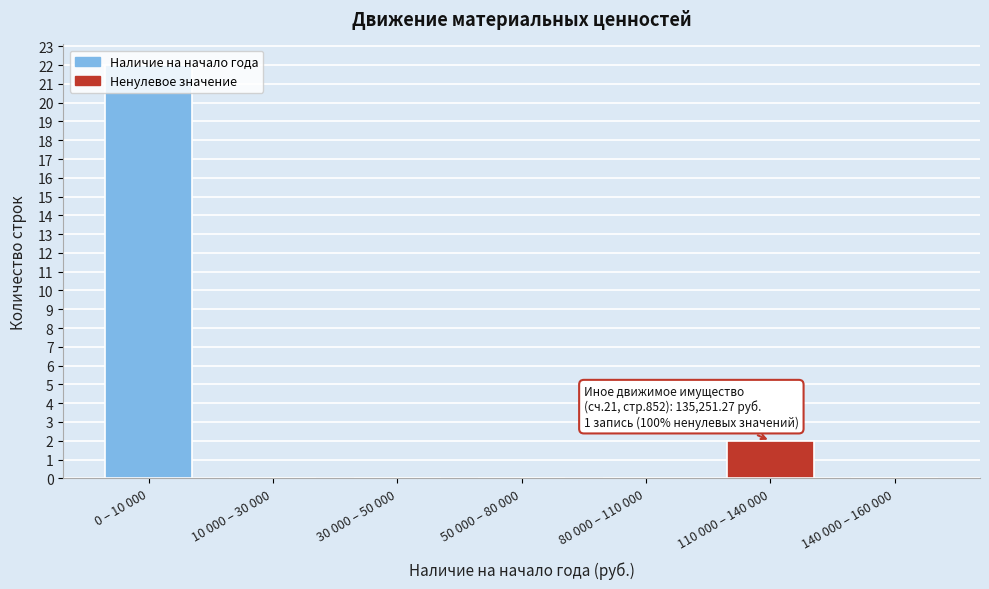

What is the sum of all values?

24